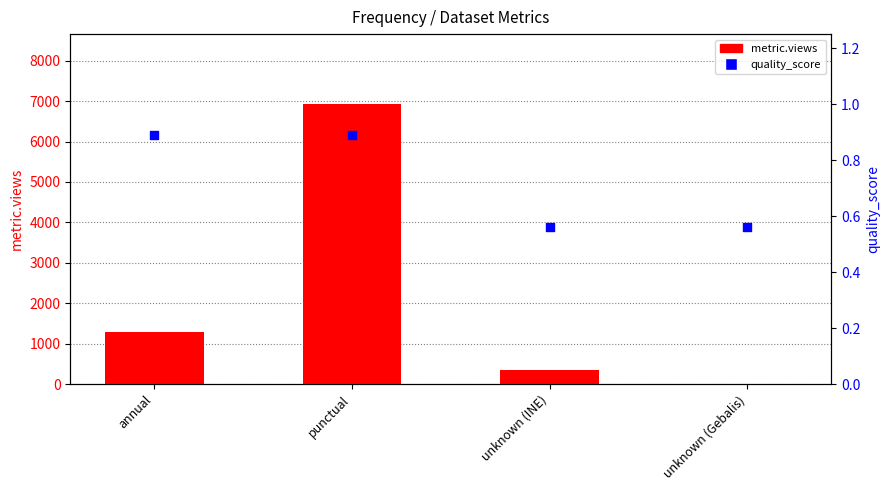

What are all the series names shown in the legend?

metric.views, quality_score